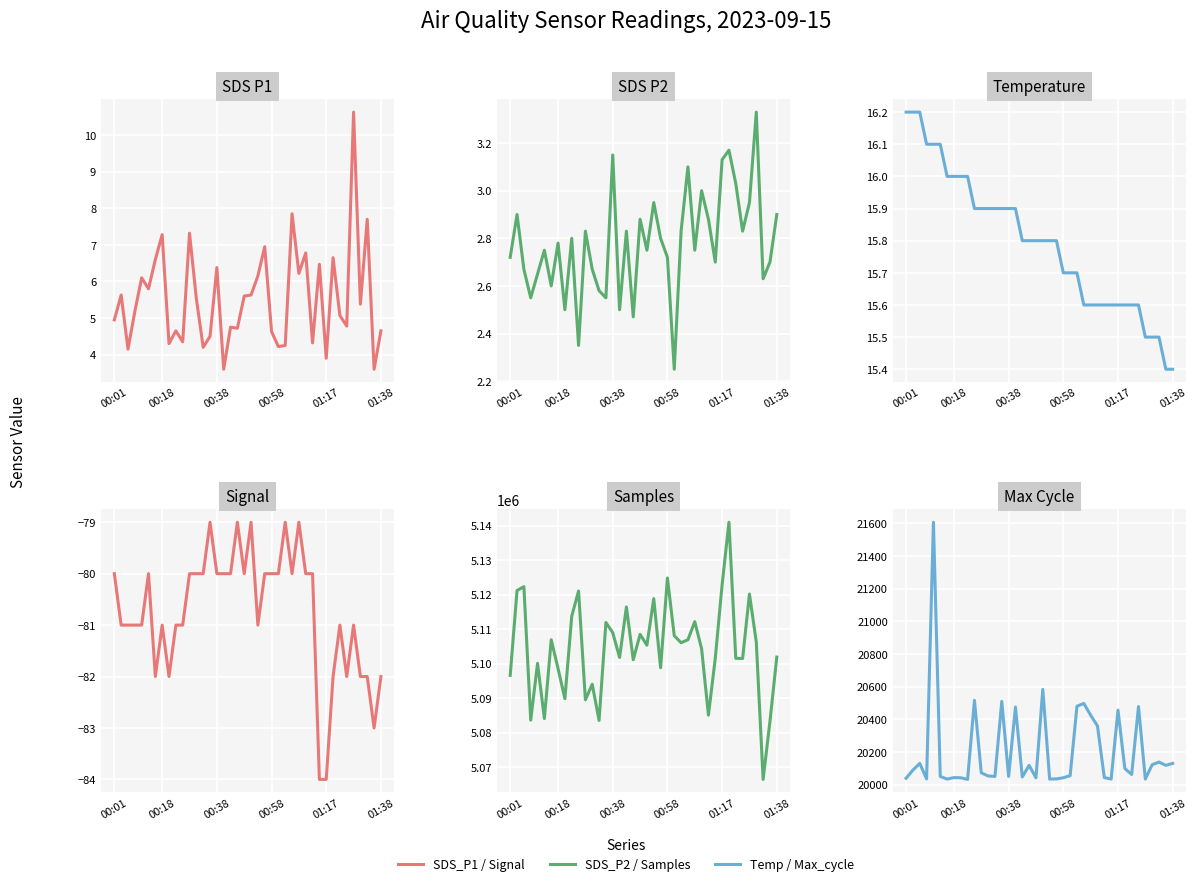

How many lines are shown in the chart?

6